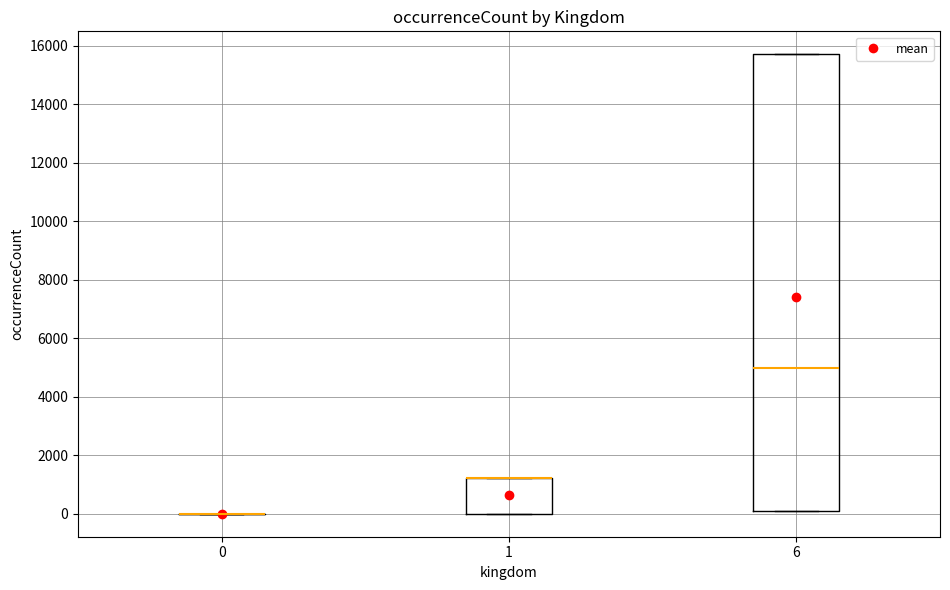

Comparing the boxes themselves (not the whiskers), which one is the tallest?

6